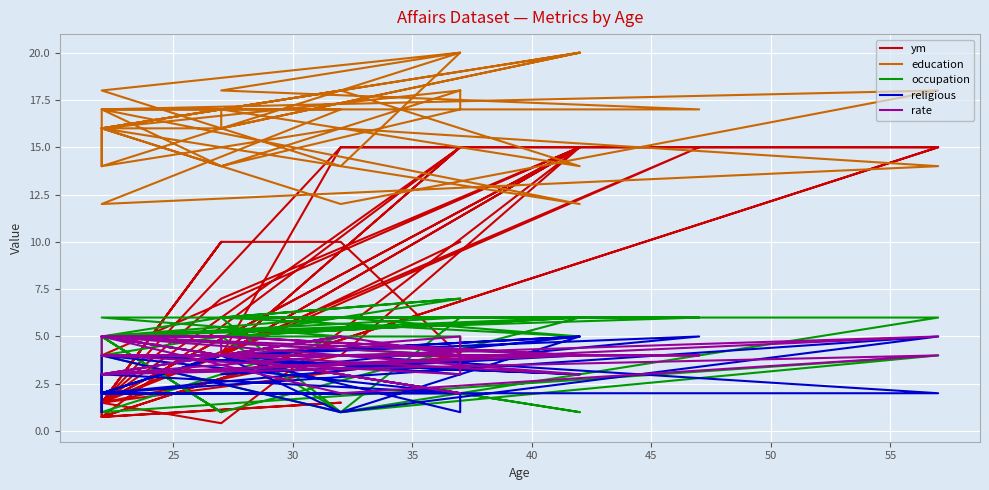

Which series has the widest spread of values?

ym